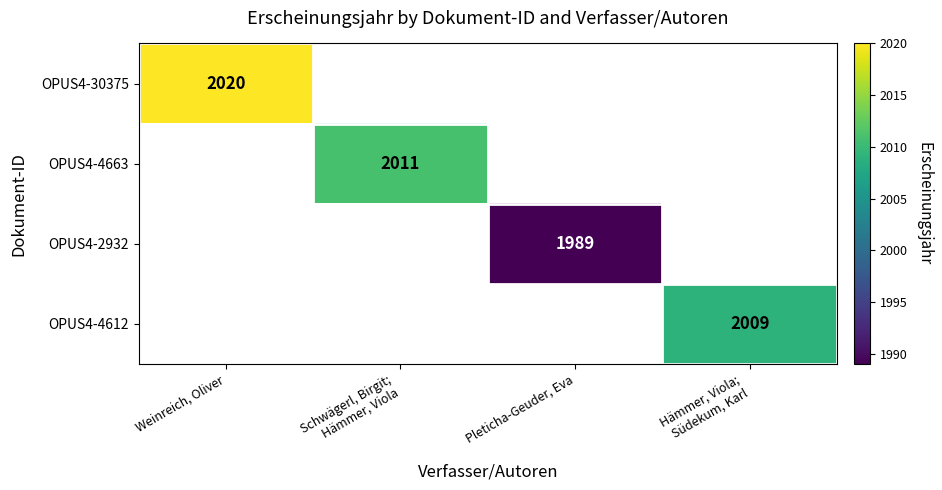

The value of OPUS4-30375 at Weinreich, Oliver is 2839. True or false?

False